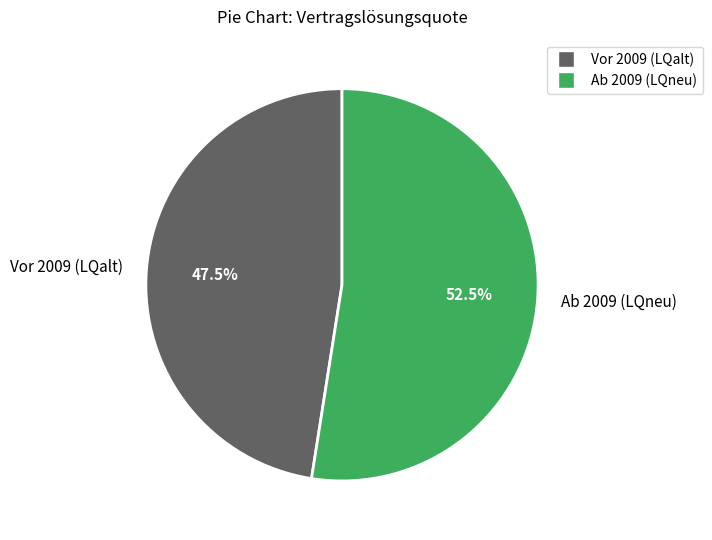

Which slice is the smallest?

Vor 2009 (LQalt)